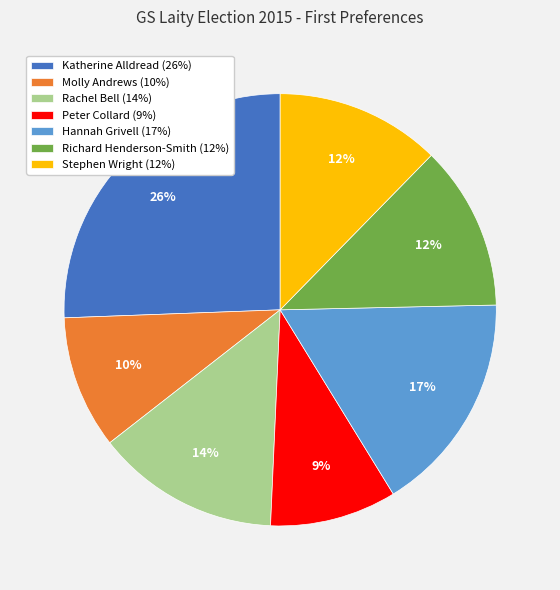

What is the ratio of the value at Richard Henderson-Smith (12%) to the value at Hannah Grivell (17%)?

0.7